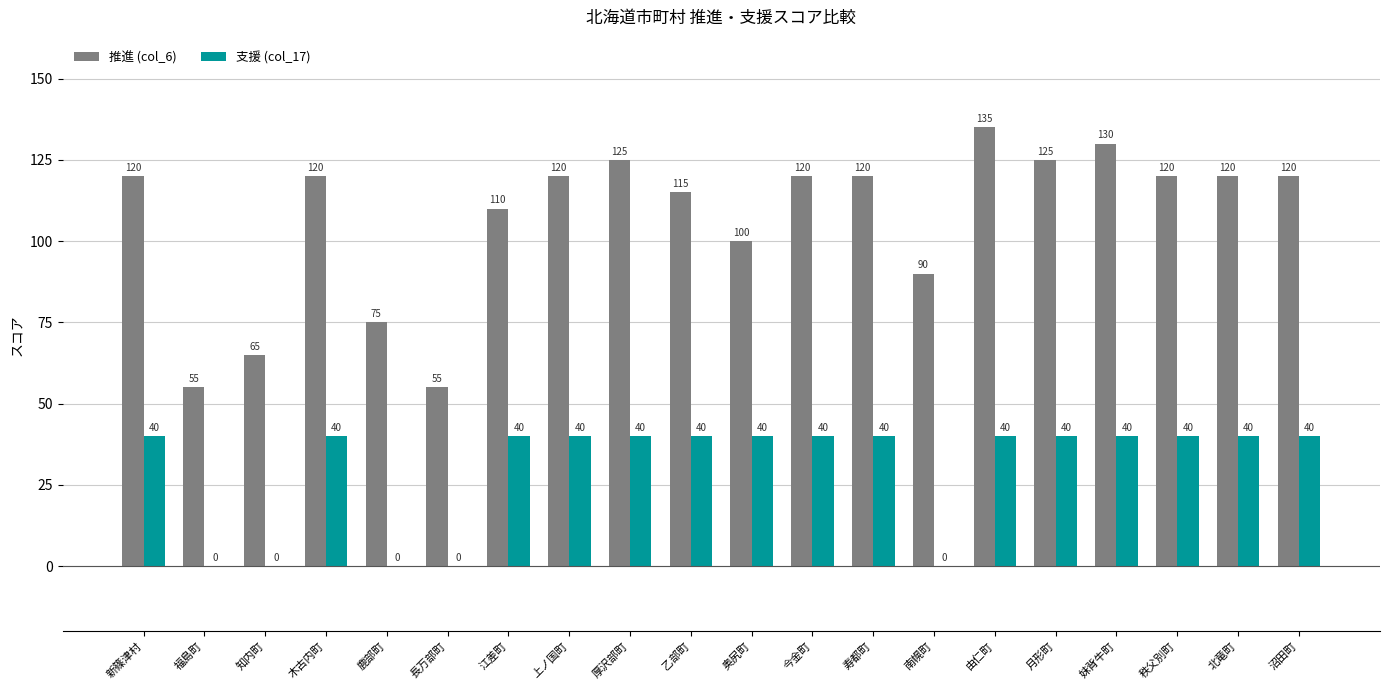

Is the value of 支援 (col_17) at 長万部町 greater than the value of 推進 (col_6) at 沼田町?

No